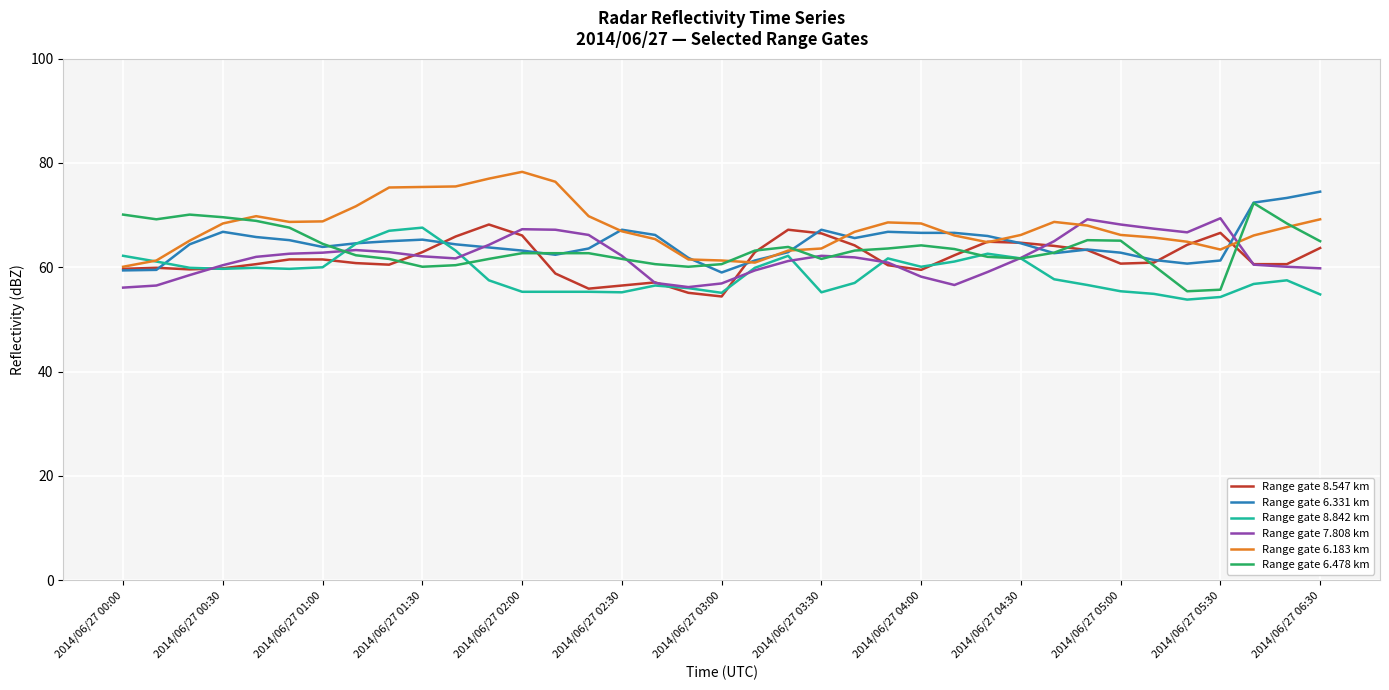

What is the smallest value displayed?

53.8